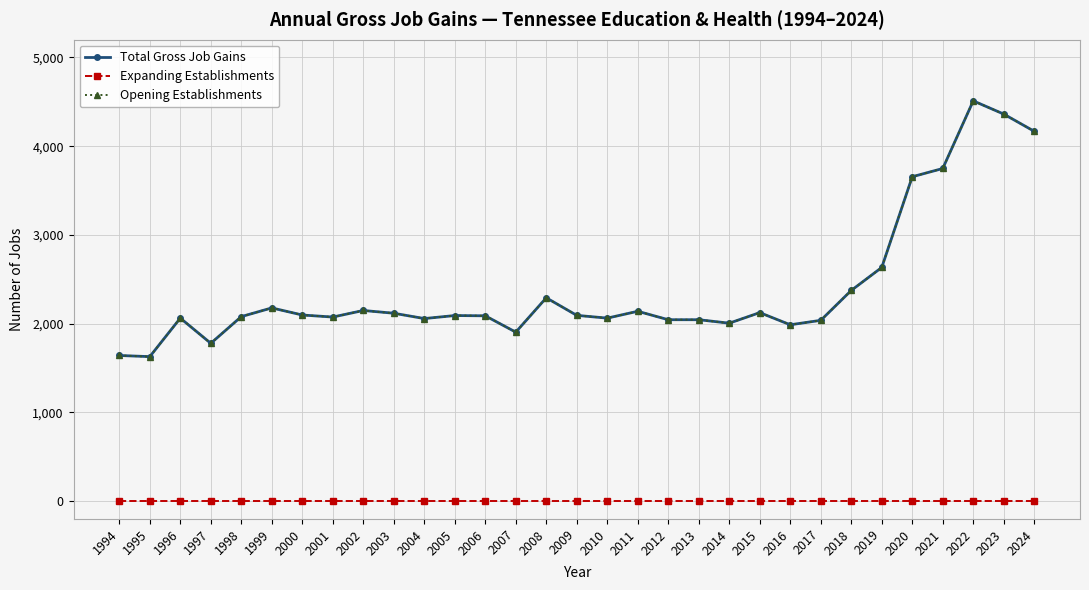

Which series changed the most between 2000 and 2022?

Total Gross Job Gains